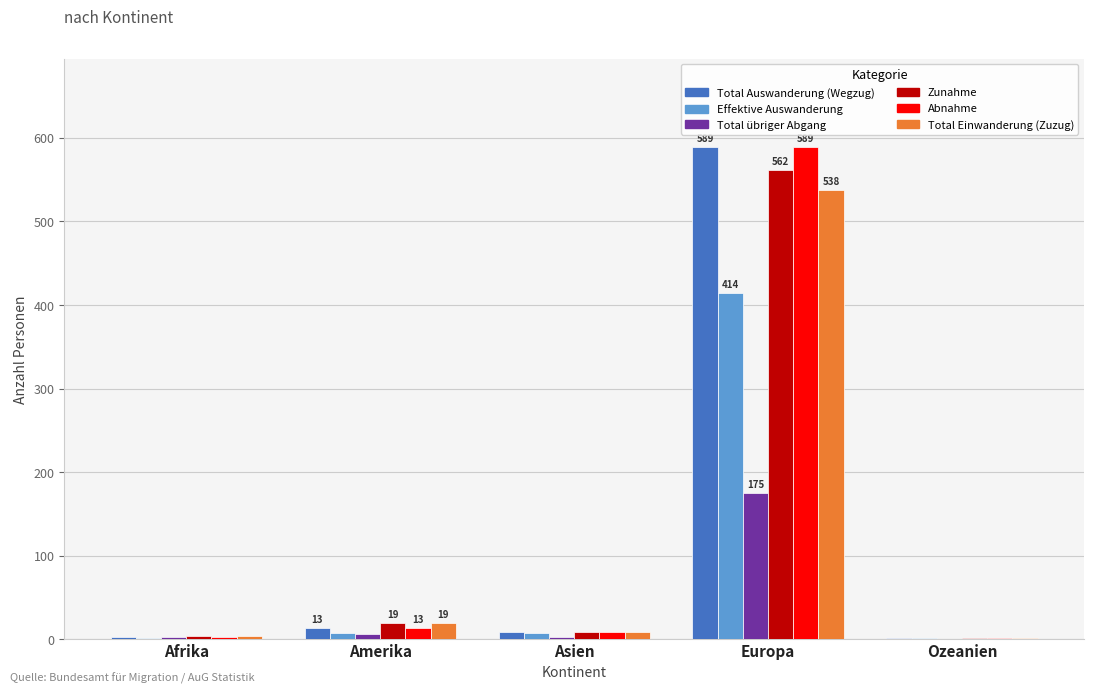

What is the sum of the Total übriger Abgang values at Ozeanien and Amerika?

6